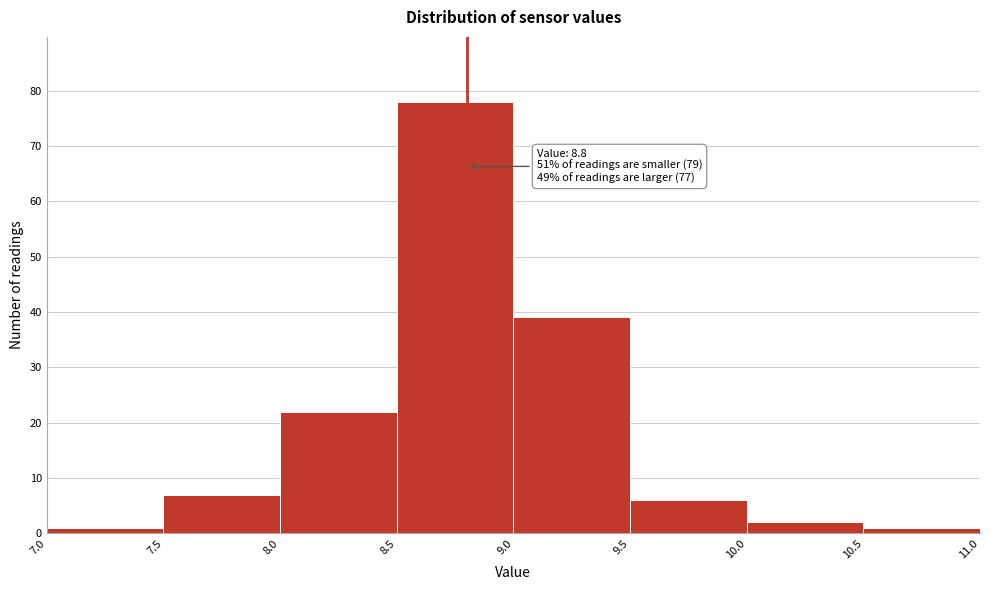

Over which range of the x-axis is the bar tallest?

8.5 to 9.0